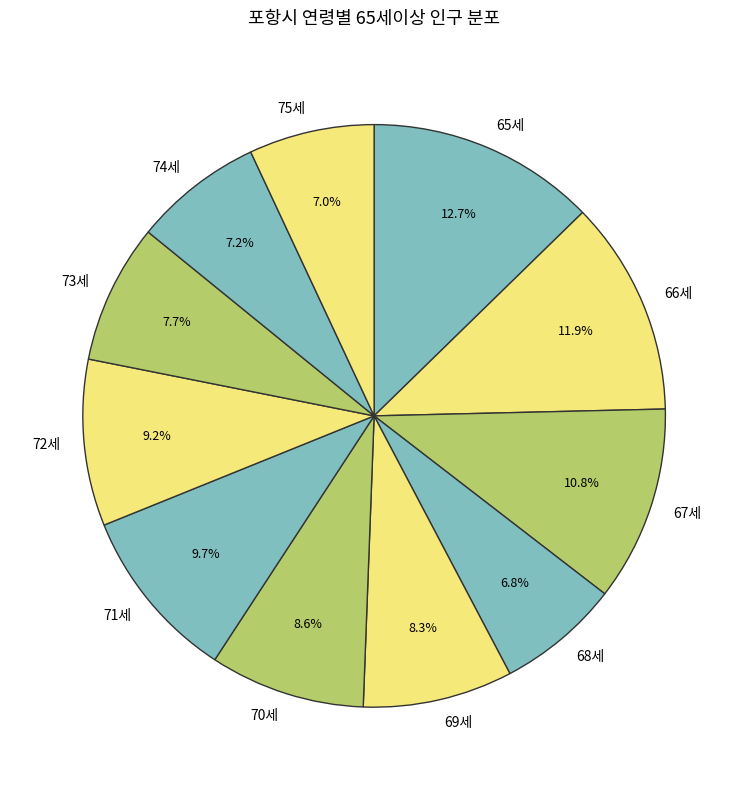

How many slices are in this pie chart?

11